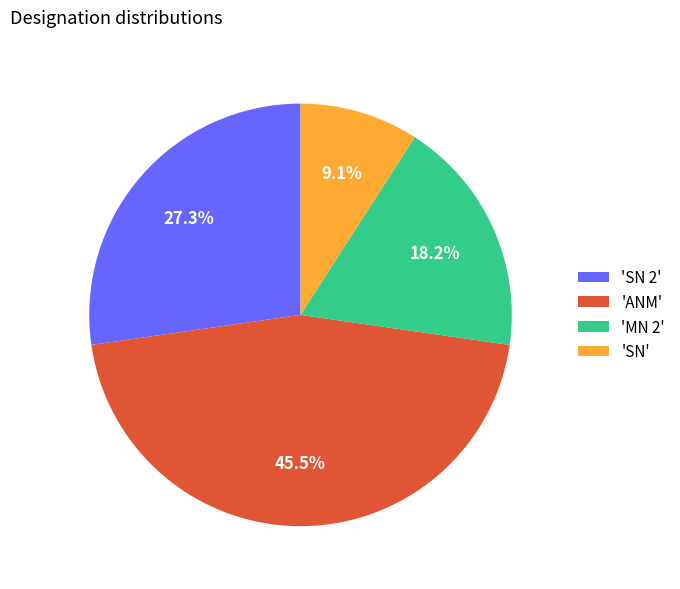

Is there a majority slice in this chart?

No